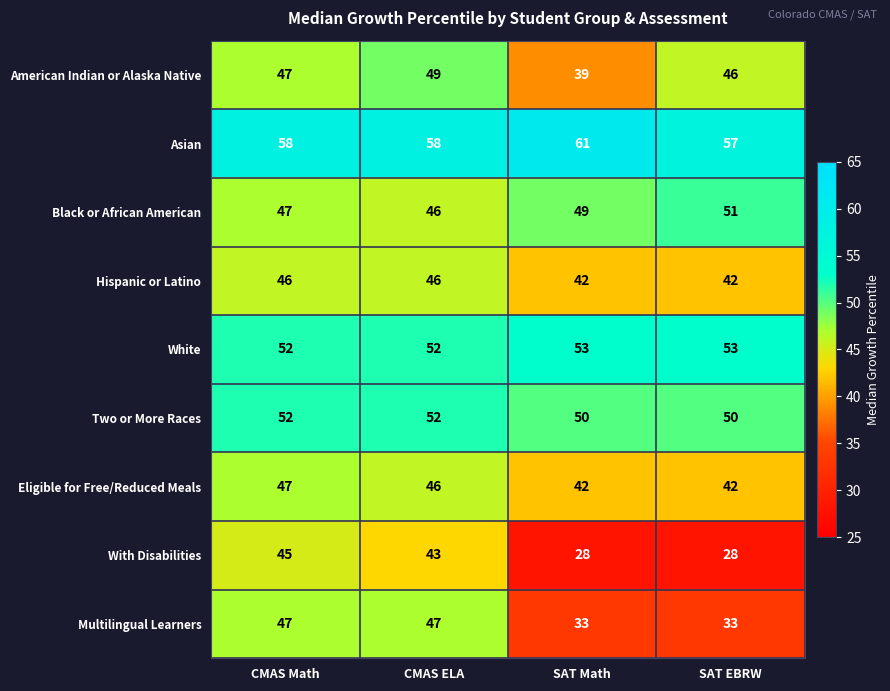

What is the sum of the Black or African American values at CMAS ELA and SAT EBRW?

97